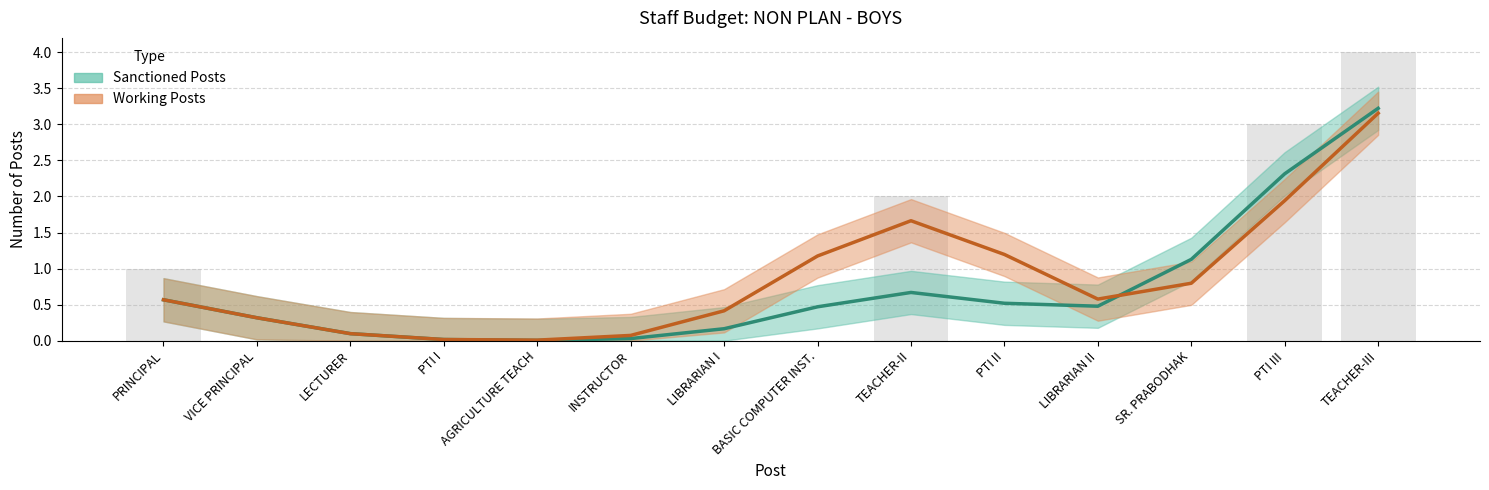

The chart shows a value of -3 at LIBRARIAN II. True or false?

False